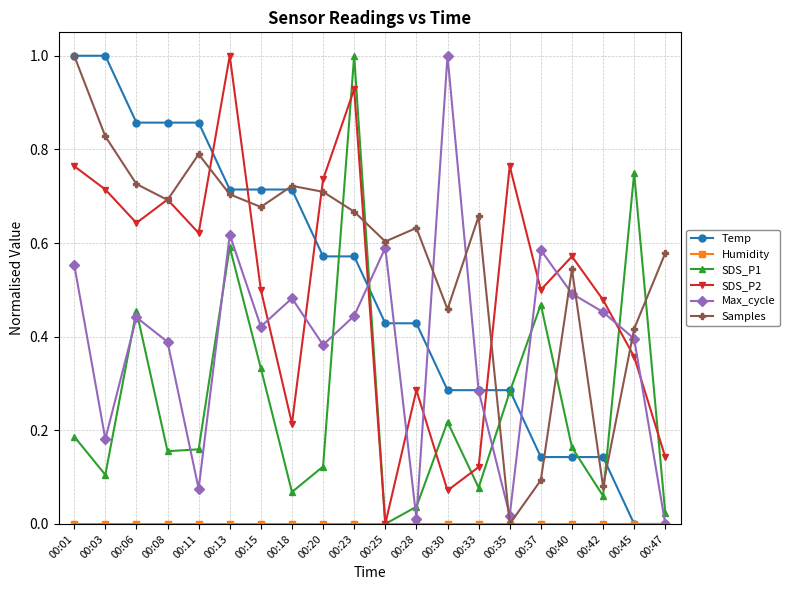

Is the value of Samples at 00:25 greater than the value of SDS_P1 at 00:47?

Yes